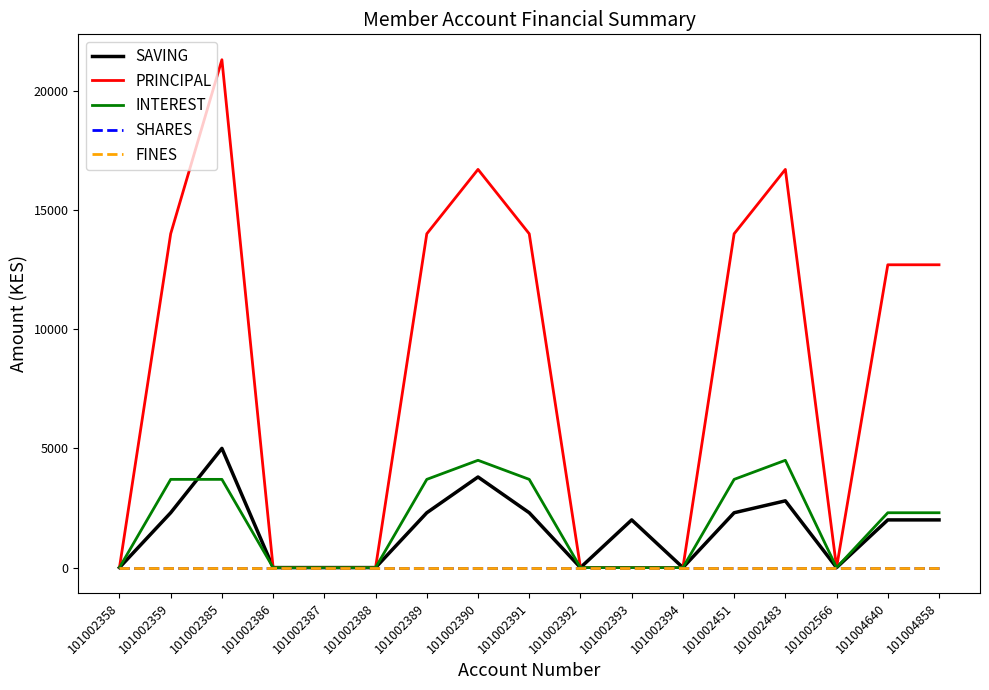

What is the sum of all SAVING values?

26800